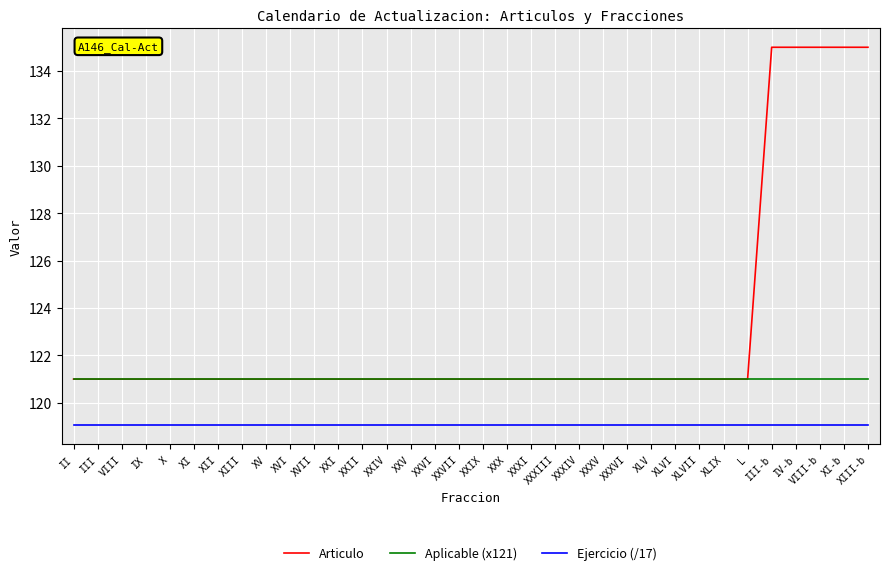

At how many categories does at least one series exceed 128?

5